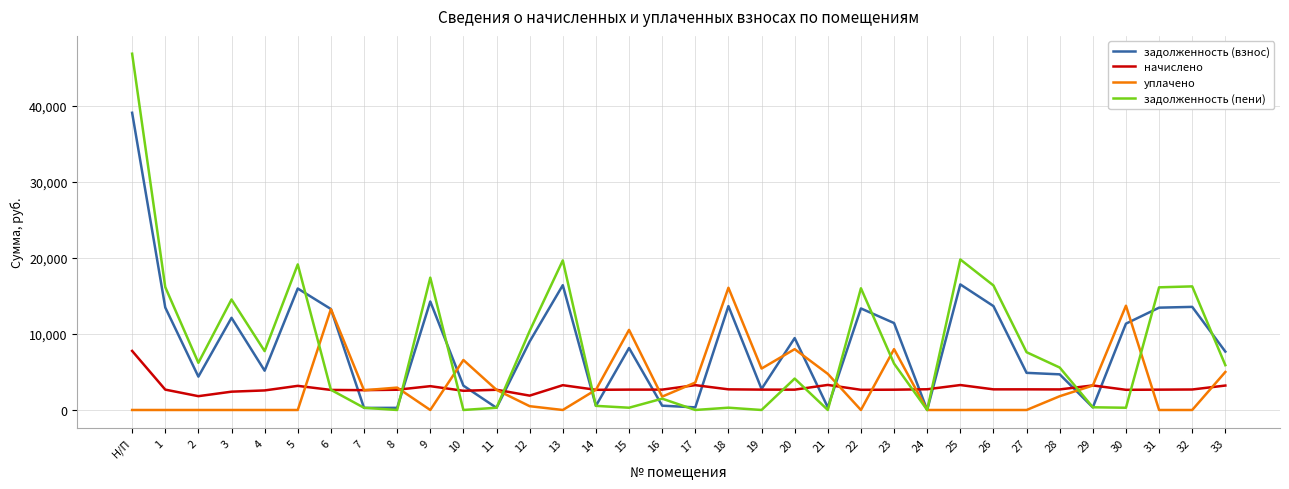

The value of уплачено at 17 is 1914.7. True or false?

False